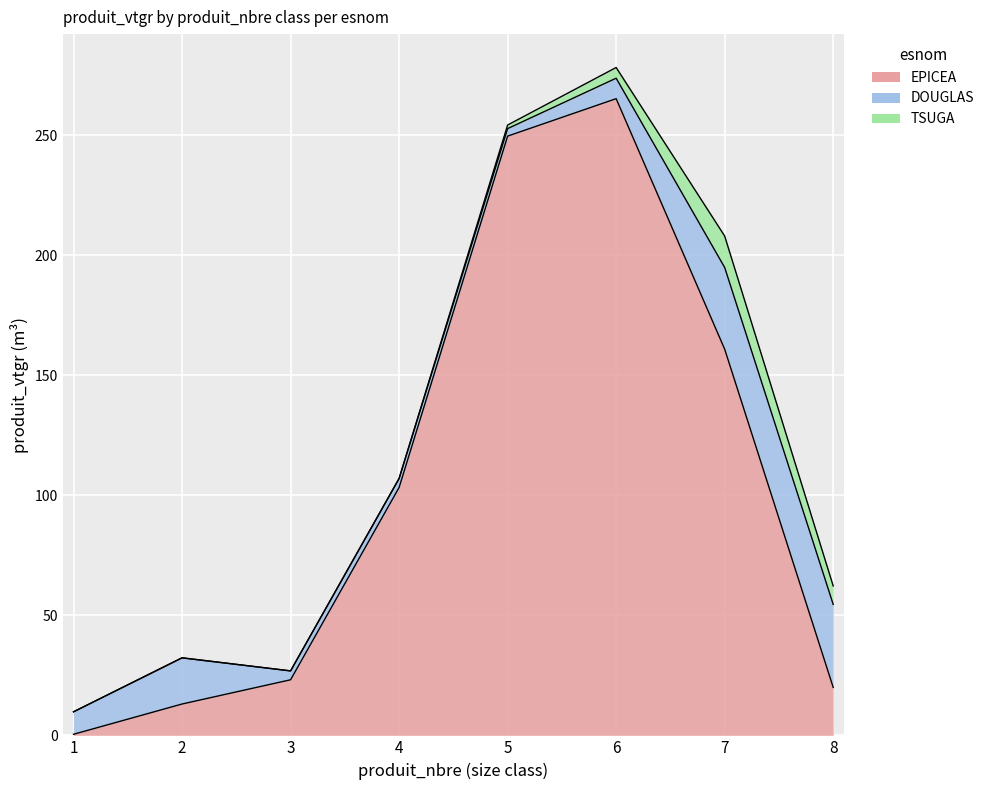

Reading left to right, transcribe all the data shown in this chart.

EPICEA: 1=0.5	2=13.1	3=23.2	4=103.3	5=249.7	6=265.3	7=160.9	8=20.0
DOUGLAS: 1=9.4	2=19.2	3=3.7	4=3.8	5=3.1	6=8.5	7=34.0	8=34.6
TSUGA: 1=0.0	2=0.0	3=0.0	4=0.0	5=1.5	6=4.5	7=13.1	8=7.7